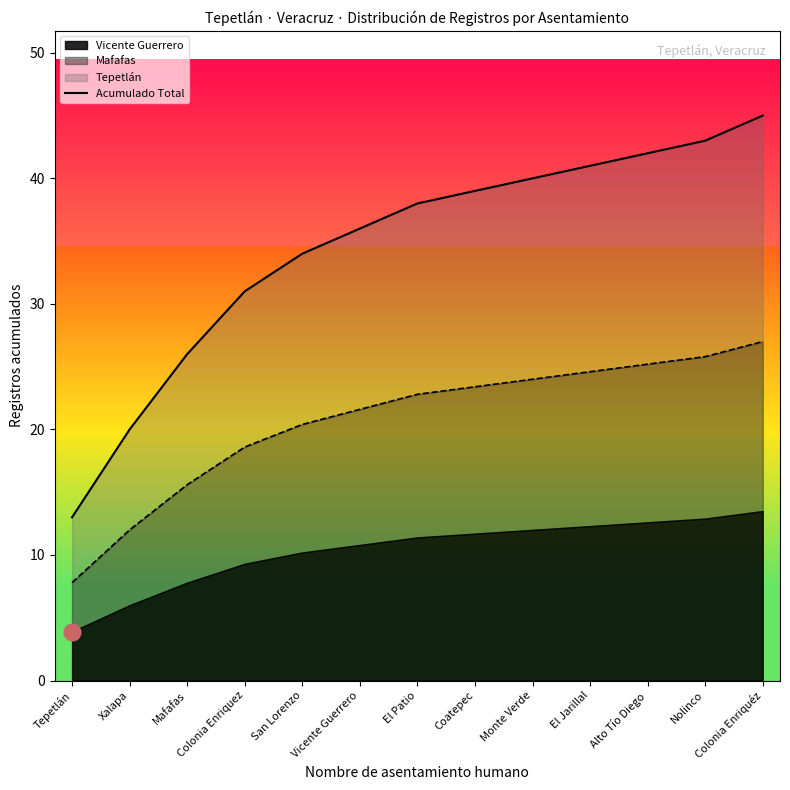

What is the maximum value shown in the chart?

45